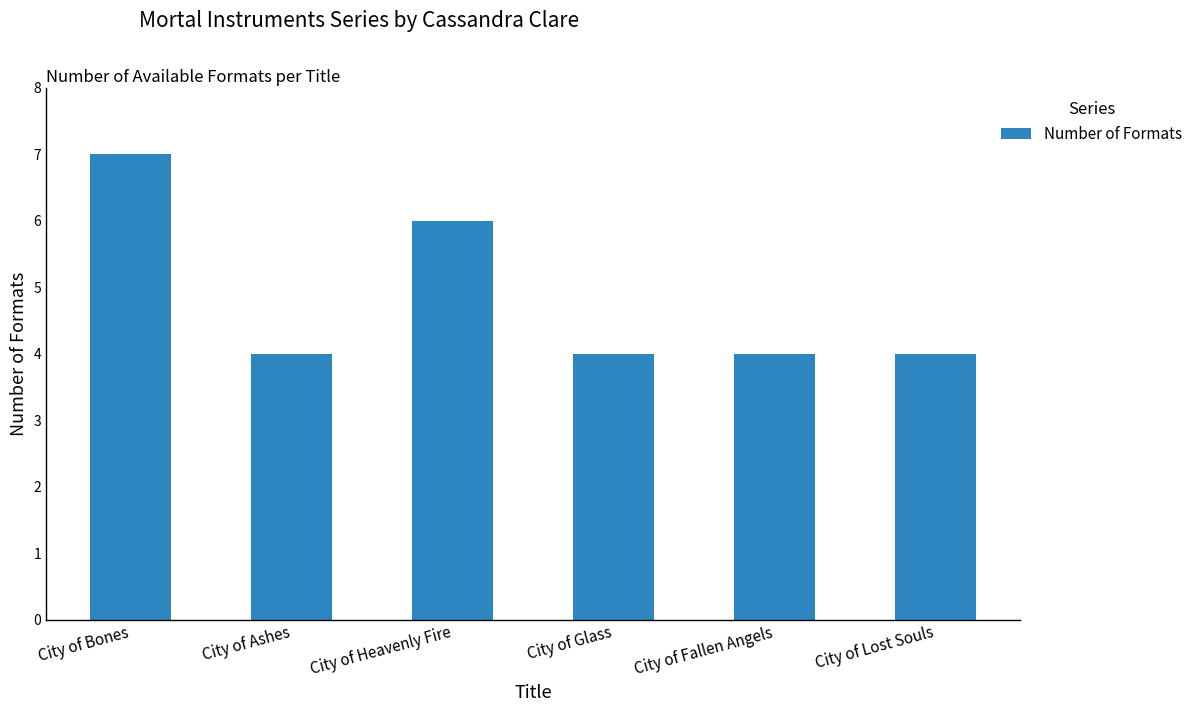

What is the value of the 3rd bar from the left?

6